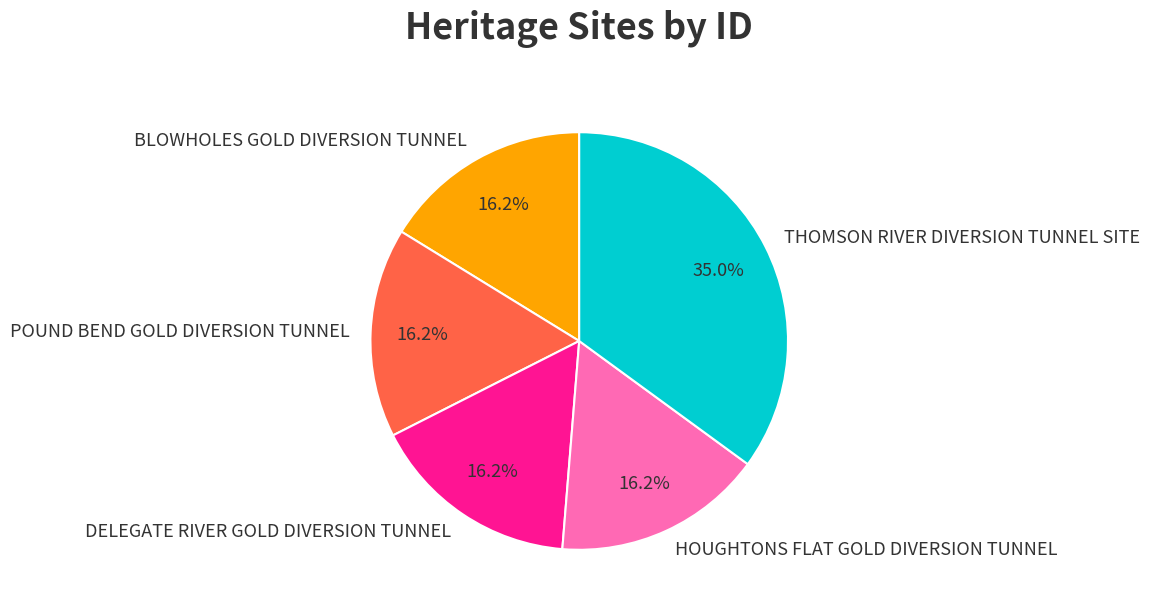

Is there any slice that represents more than half of the pie?

No